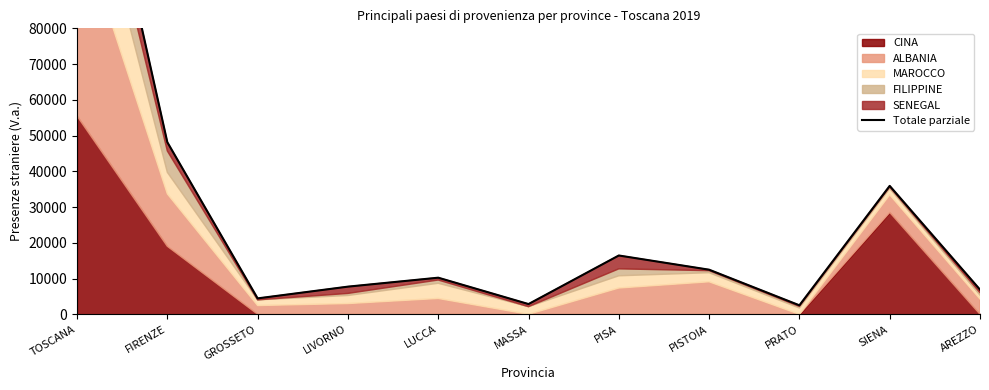

What is the sum of all values?

308963